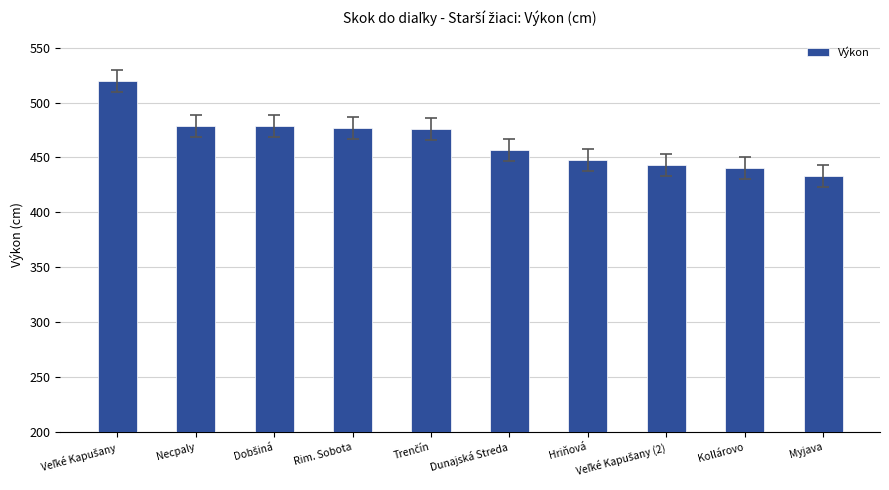

Is it true that the value at Dunajská Streda is 288?

False